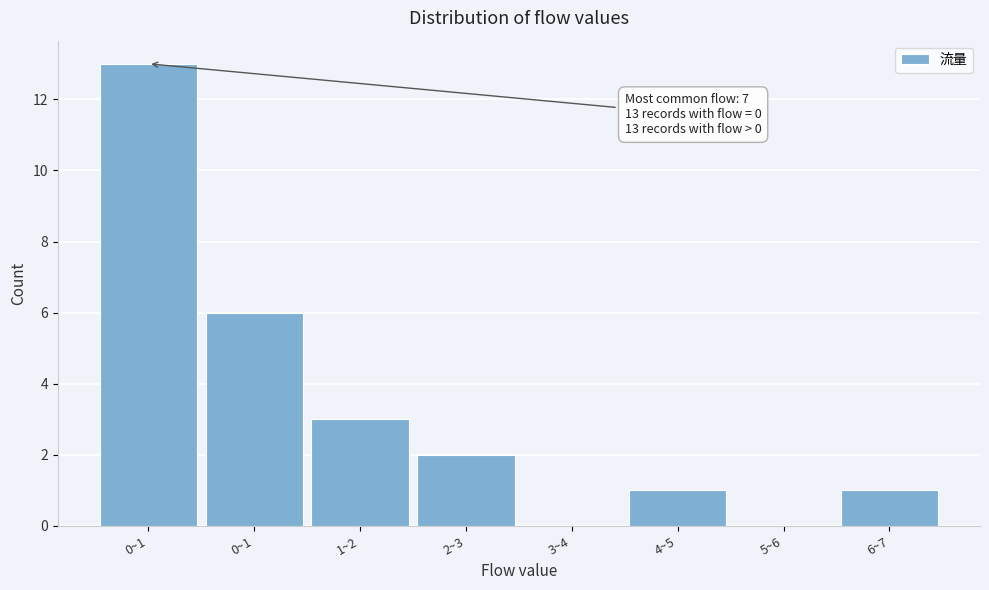

Count the number of categories in the chart.

8